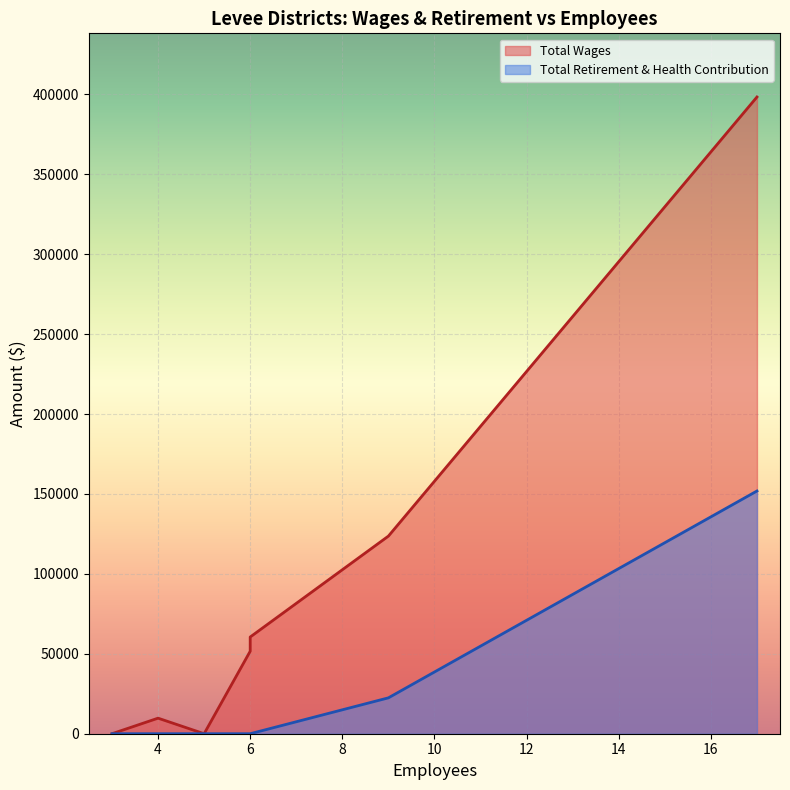

What is the sum of all Total Retirement & Health Contribution values?

174330